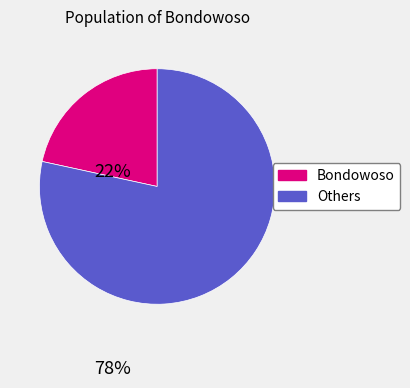

True or false: Bondowoso accounts for 15% of the total.

False